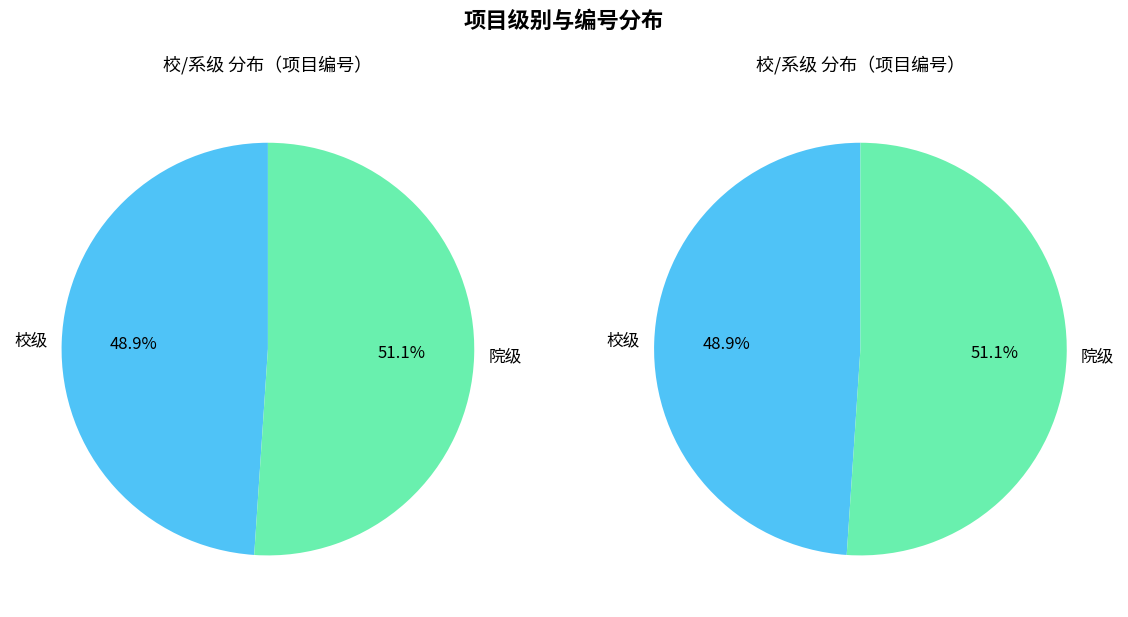

Which slice is the largest?

院级